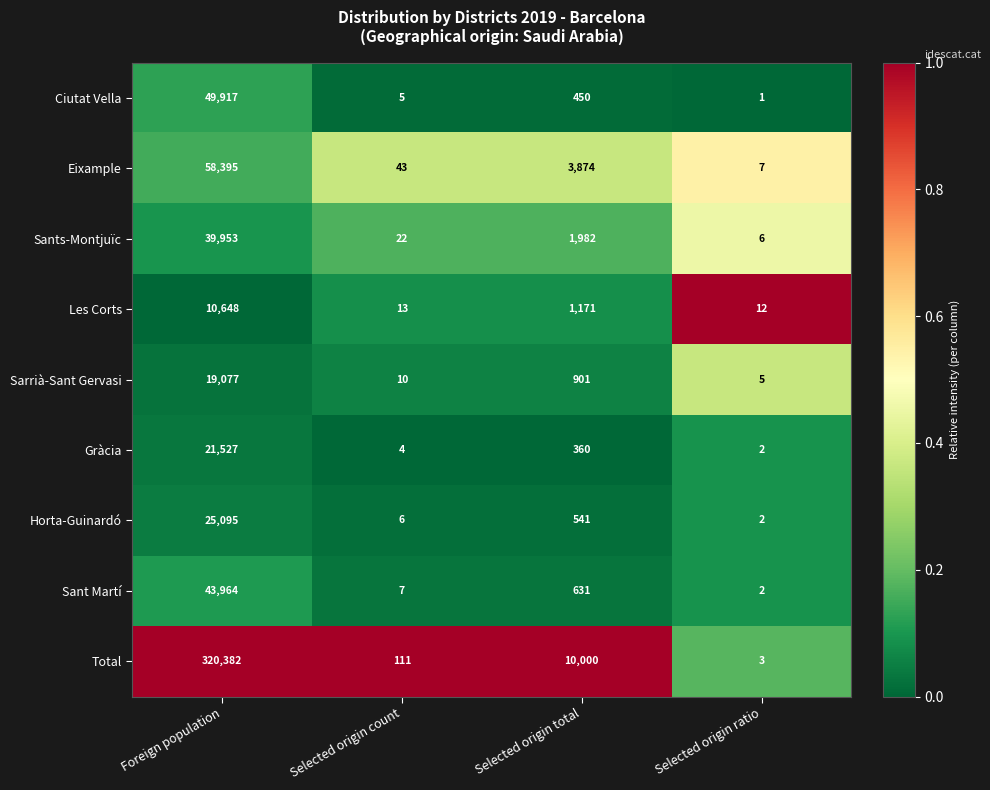

True or false: Sant Martí has a value of 43964 at Foreign population.

True